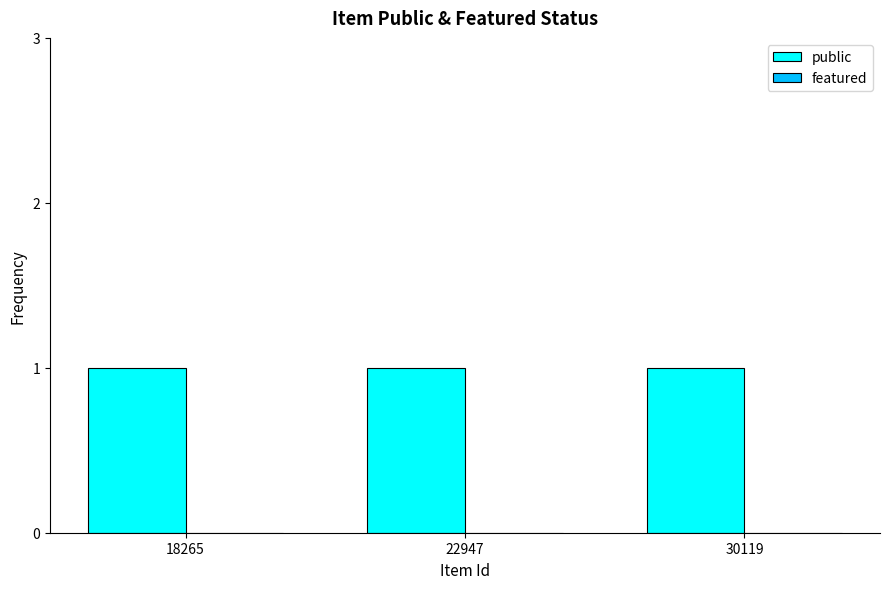

The featured series shows 0 at 30119. True or false?

True